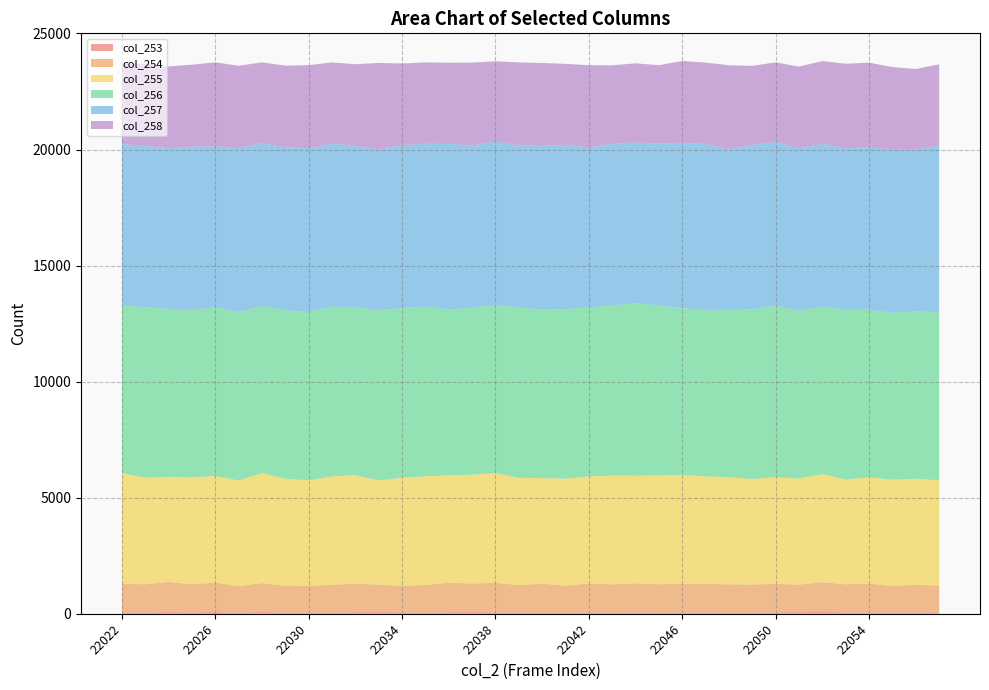

Reading left to right, list all the values displayed in this chart.

col_253: 22022=64	22023=61	22024=74	22025=62	22026=75	22027=54	22028=77	22029=55	22030=57	22031=51	22032=69	22033=73	22034=65	22035=51	22036=69	22037=73	22038=64	22039=60	22040=58	22041=54	22042=64	22043=57	22044=59	22045=58	22046=60	22047=63	22048=57	22049=59	22050=65	22051=72	22052=77	22053=64	22054=59	22055=60	22056=63	22057=69
col_254: 22022=1238	22023=1209	22024=1300	22025=1207	22026=1267	22027=1140	22028=1246	22029=1154	22030=1149	22031=1193	22032=1229	22033=1177	22034=1139	22035=1193	22036=1270	22037=1230	22038=1272	22039=1175	22040=1241	22041=1159	22042=1241	22043=1212	22044=1252	22045=1216	22046=1230	22047=1224	22048=1212	22049=1199	22050=1226	22051=1185	22052=1285	22053=1205	22054=1246	22055=1136	22056=1185	22057=1149
col_255: 22022=4756	22023=4589	22024=4524	22025=4609	22026=4589	22027=4544	22028=4735	22029=4604	22030=4543	22031=4676	22032=4673	22033=4492	22034=4653	22035=4676	22036=4626	22037=4688	22038=4719	22039=4623	22040=4544	22041=4606	22042=4609	22043=4684	22044=4636	22045=4684	22046=4688	22047=4632	22048=4615	22049=4546	22050=4597	22051=4568	22052=4655	22053=4511	22054=4574	22055=4580	22056=4568	22057=4529
col_256: 22022=7224	22023=7349	22024=7238	22025=7197	22026=7276	22027=7264	22028=7201	22029=7263	22030=7255	22031=7320	22032=7227	22033=7335	22034=7311	22035=7320	22036=7143	22037=7190	22038=7261	22039=7329	22040=7264	22041=7299	22042=7297	22043=7323	22044=7437	22045=7323	22046=7190	22047=7152	22048=7206	22049=7315	22050=7384	22051=7211	22052=7230	22053=7312	22054=7217	22055=7189	22056=7211	22057=7251
col_257: 22022=6956	22023=6938	22024=6914	22025=7046	22026=6931	22027=7053	22028=7017	22029=7018	22030=7054	22031=7005	22032=6966	22033=6929	22034=7023	22035=7005	22036=7134	22037=6996	22038=7023	22039=6992	22040=7053	22041=7085	22042=6880	22043=6968	22044=6921	22045=6968	22046=7125	22047=7165	22048=6920	22049=7079	22050=7058	22051=7027	22052=6996	22053=6958	22054=7004	22055=7019	22056=6970	22057=7168
col_258: 22022=3453	22023=3548	22024=3528	22025=3534	22026=3618	22027=3553	22028=3478	22029=3518	22030=3576	22031=3507	22032=3510	22033=3723	22034=3515	22035=3507	22036=3497	22037=3568	22038=3463	22039=3572	22040=3568	22041=3487	22042=3540	22043=3383	22044=3407	22045=3383	22046=3521	22047=3508	22048=3618	22049=3406	22050=3425	22051=3507	22052=3568	22053=3644	22054=3641	22055=3568	22056=3470	22057=3504